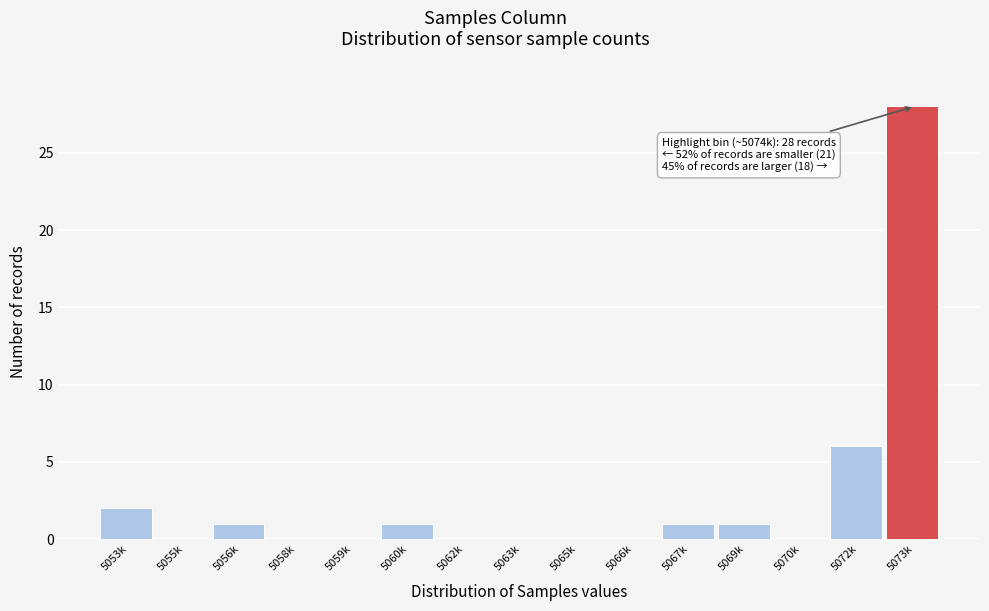

Reading left to right, transcribe all the data shown in this chart.

5053k=2	5055k=0	5056k=1	5058k=0	5059k=0	5060k=1	5062k=0	5063k=0	5065k=0	5066k=0	5067k=1	5069k=1	5070k=0	5072k=6	5073k=28